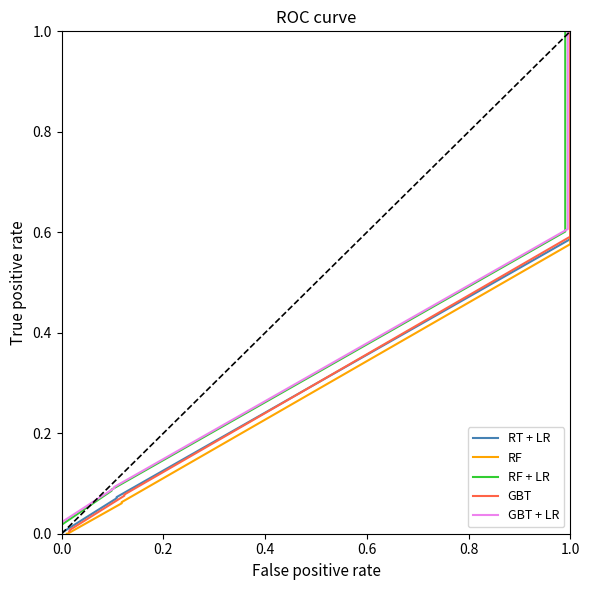

How many values in RT + LR are above zero?

9